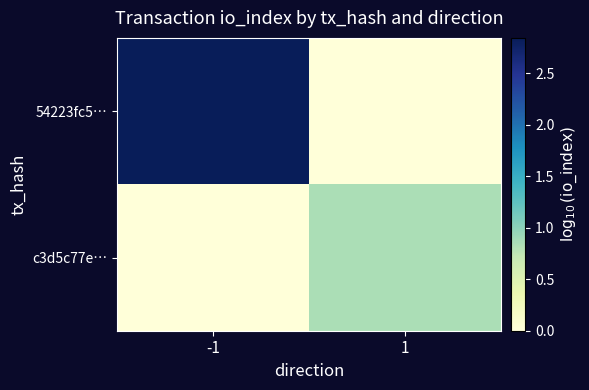

Which series has the largest total across all categories?

54223fc5…